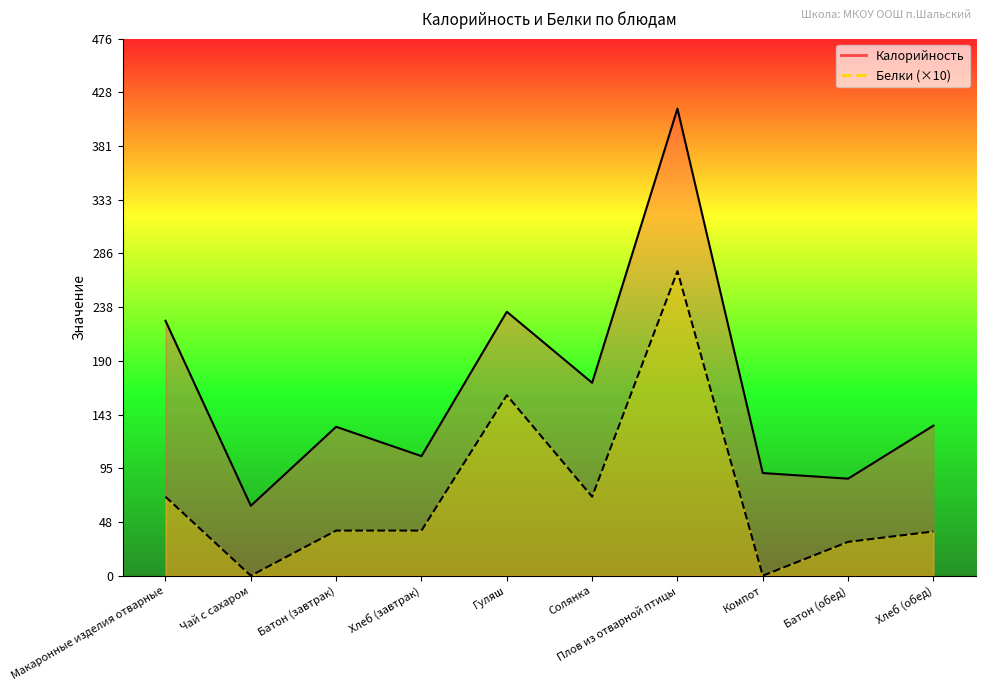

True or false: Калорийность_line and Белки_line (×10) intersect in this chart.

False